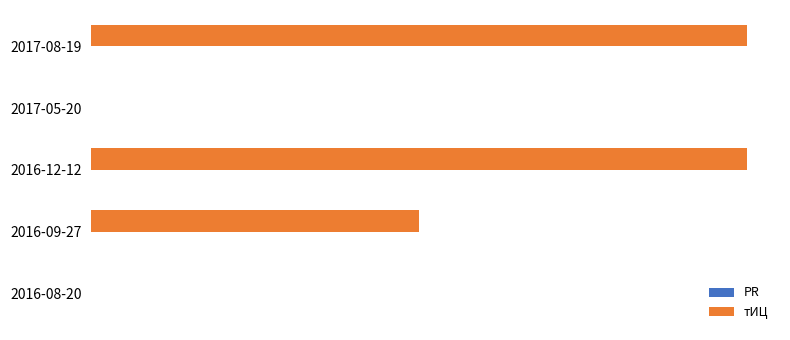

How many bars are there in total?

10